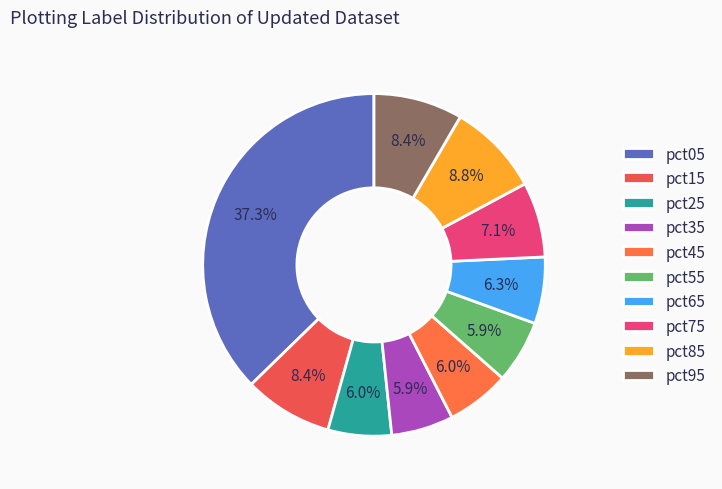

What percentage is the pct05 slice, to the nearest percent?

37%